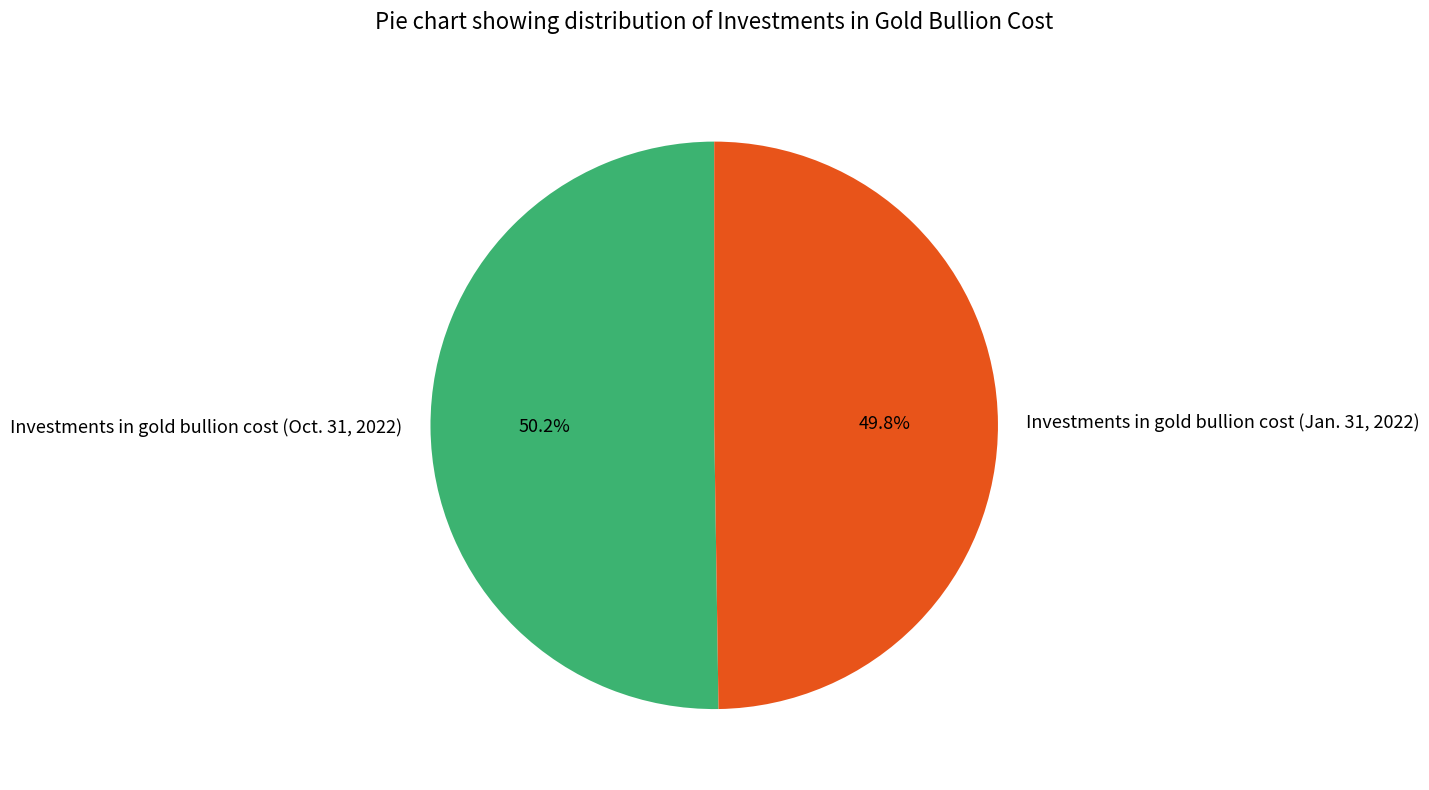

To the nearest percent, what portion does Investments in gold bullion cost (Jan. 31, 2022) represent?

50%